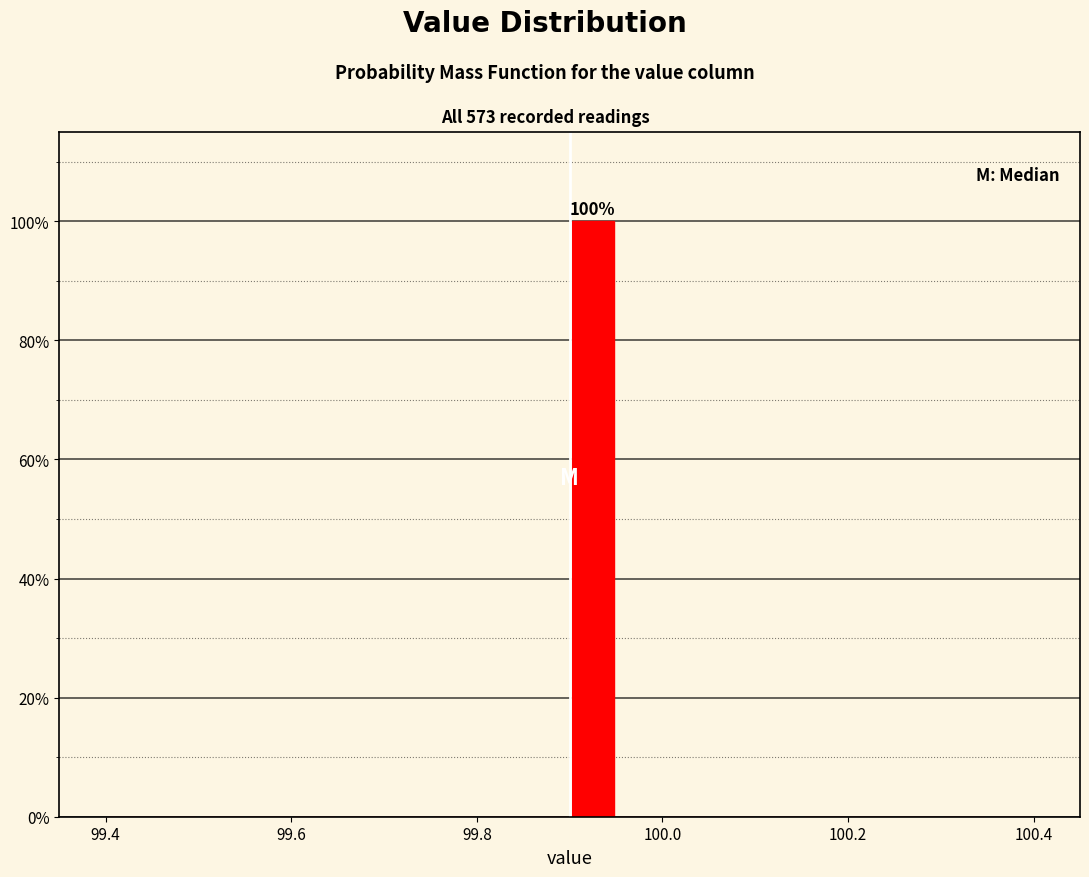

Around what value on the x-axis is the tallest bar? Give the approximate position of its centre, as read against the axis.

99.92